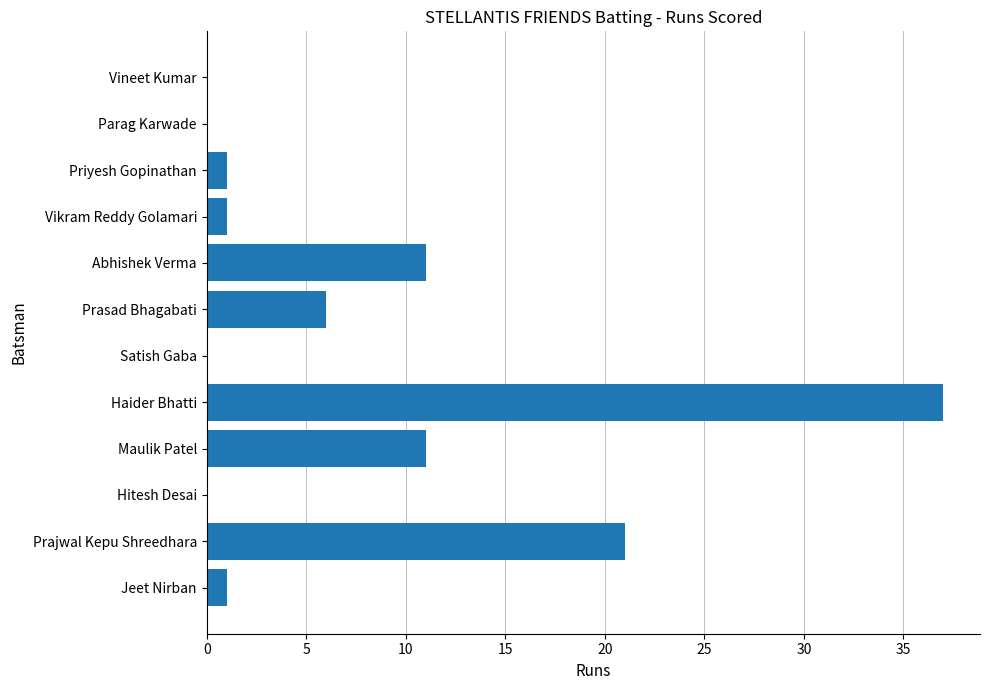

What is the change in value from Maulik Patel to Priyesh Gopinathan?

-10